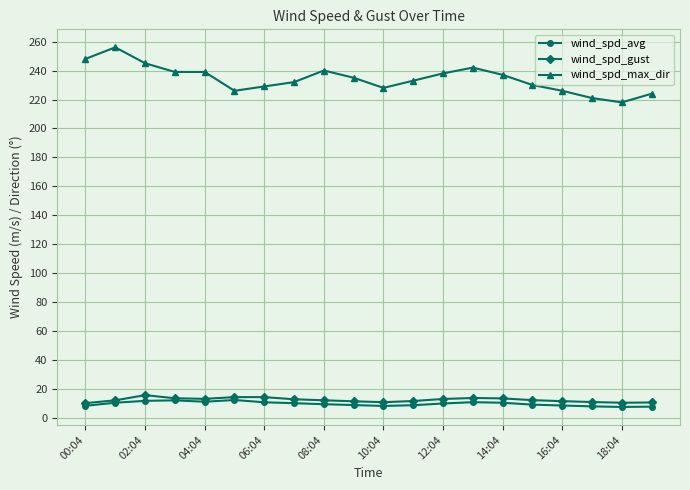

True or false: wind_spd_avg and wind_spd_max_dir cross at least once.

False